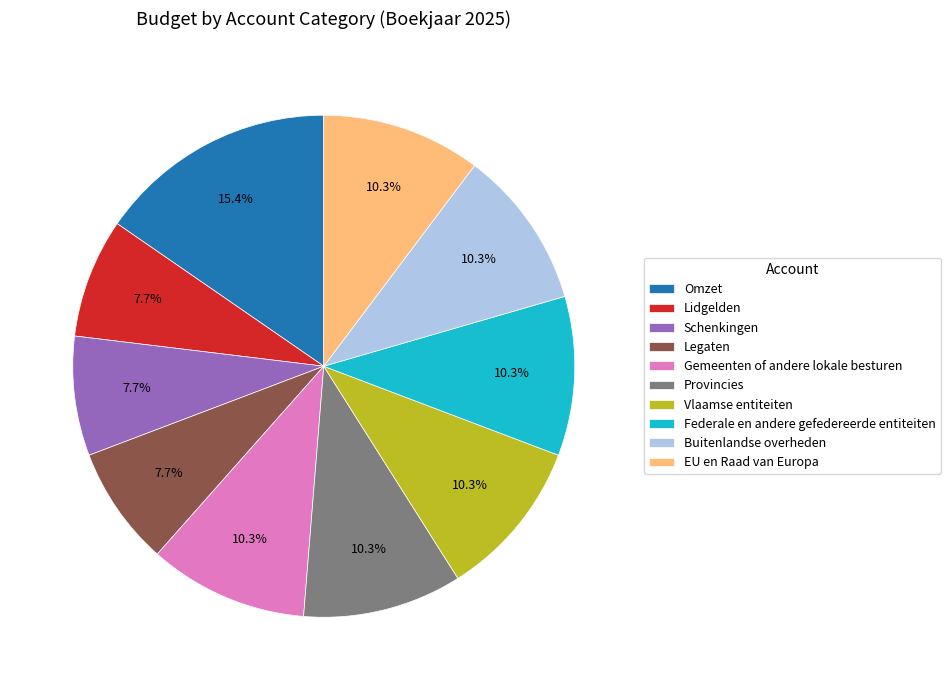

What is the ratio of the value at EU en Raad van Europa to the value at Federale en andere gefedereerde entiteiten?

1.0